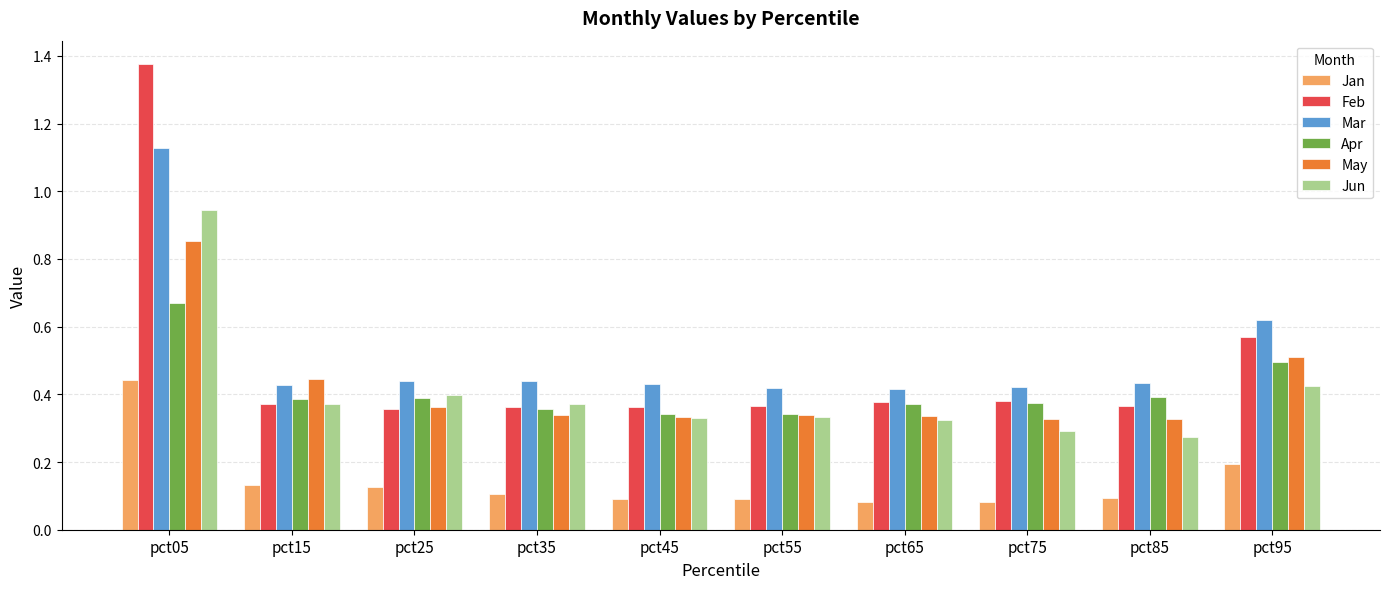

What is the sum of all Feb values?

4.9